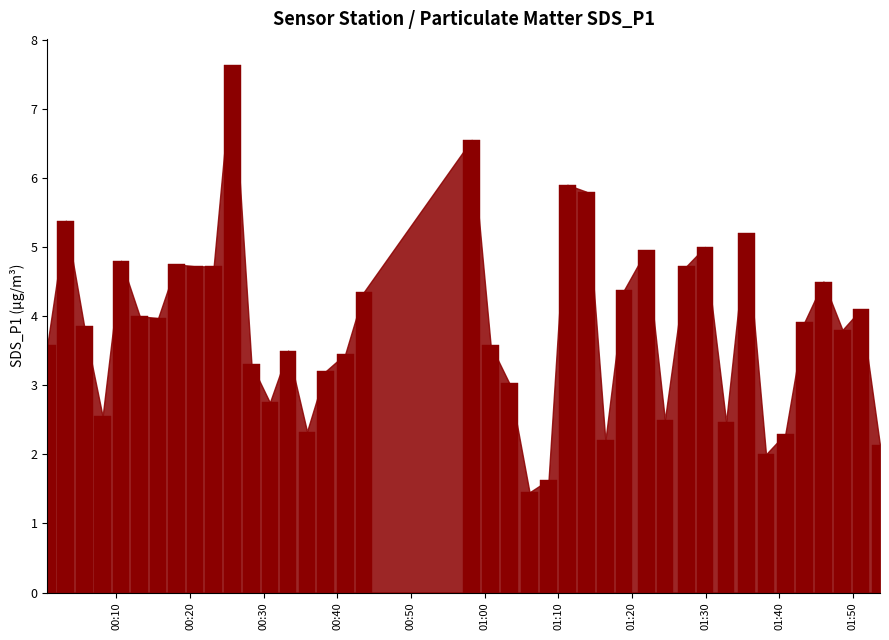

What is the average value?

3.9